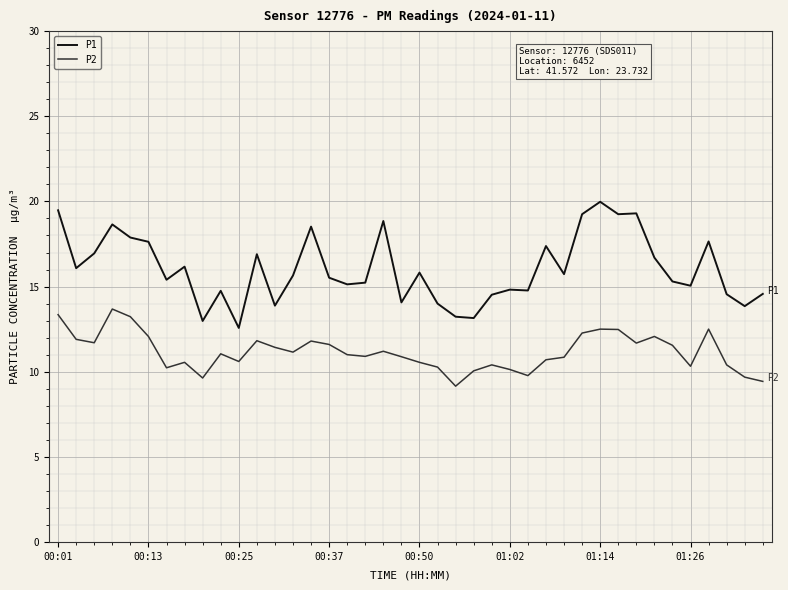

Which series has the widest spread of values?

P1